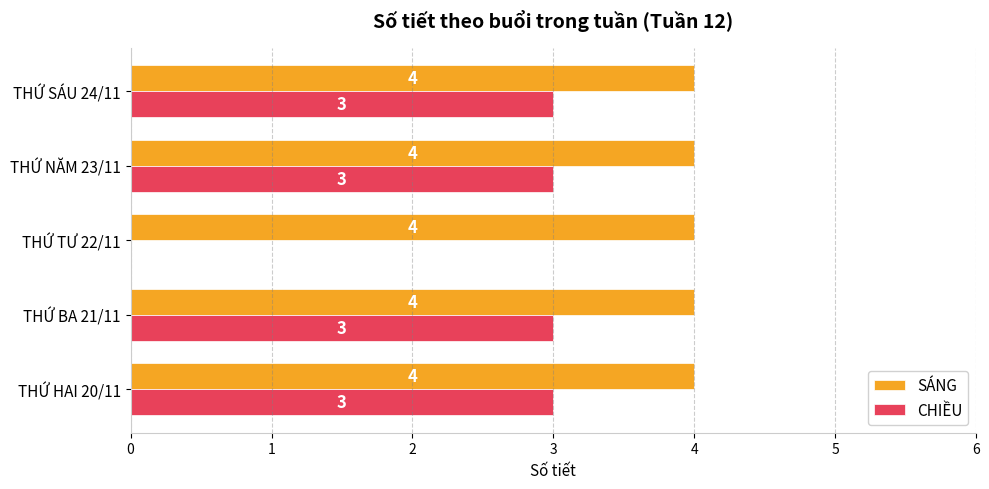

Is it true that CHIỀU equals 3 at THỨ SÁU 24/11?

True